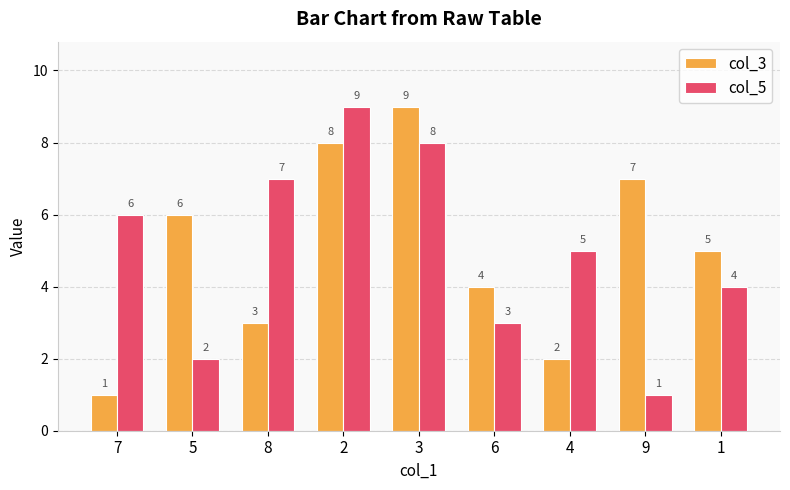

Rank the series at 8 from lowest to highest value.

col_3, col_5